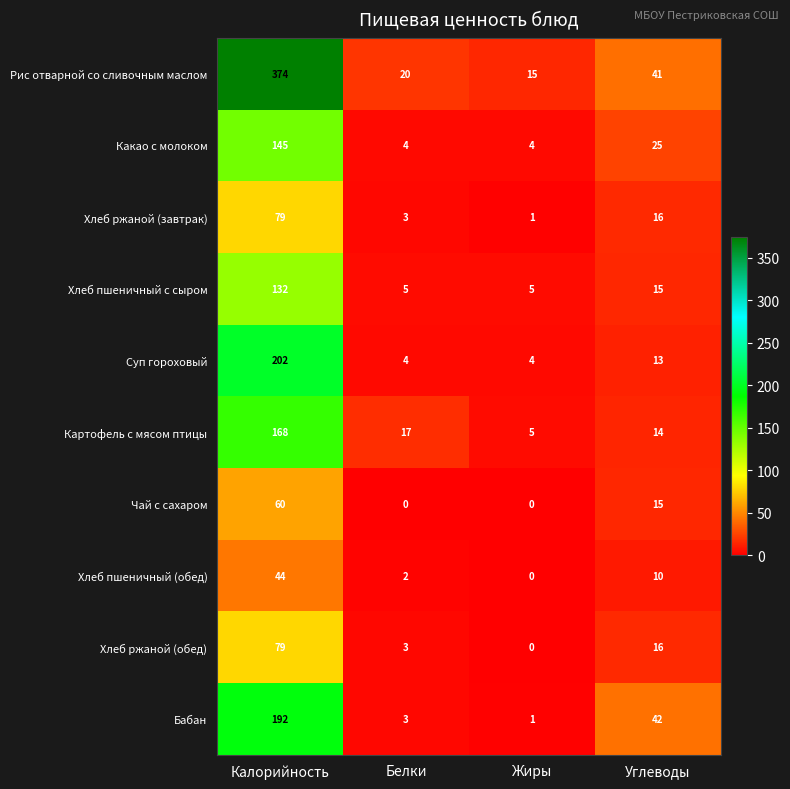

The Хлеб ржаной (обед) series shows 0 at Жиры. True or false?

True